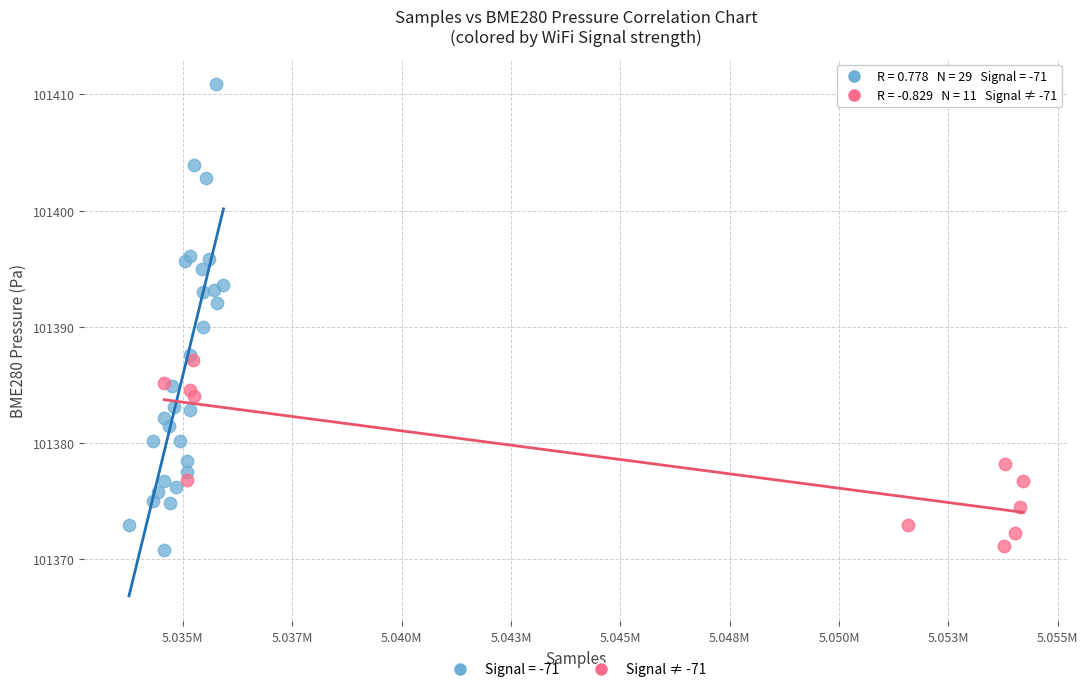

Which series has the largest Y range (max minus min)?

Signal = -71